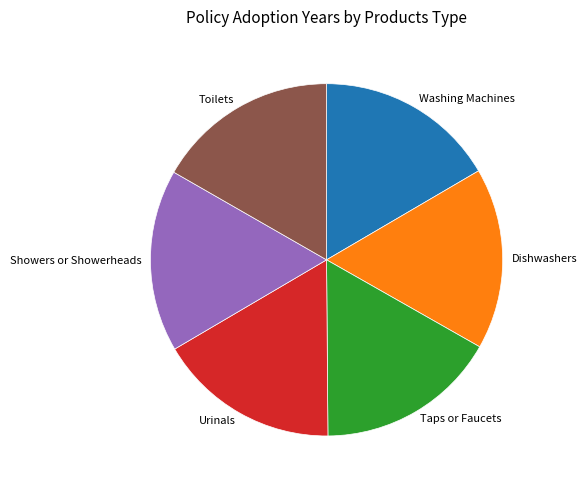

Is there any slice that represents more than half of the pie?

No